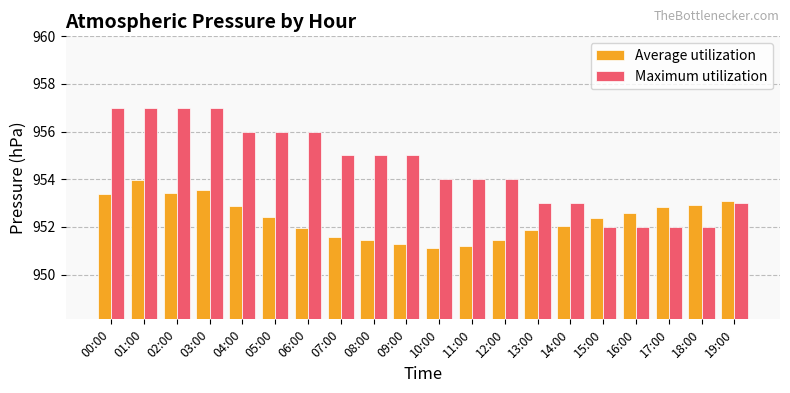

Which series has the largest total across all categories?

Maximum utilization